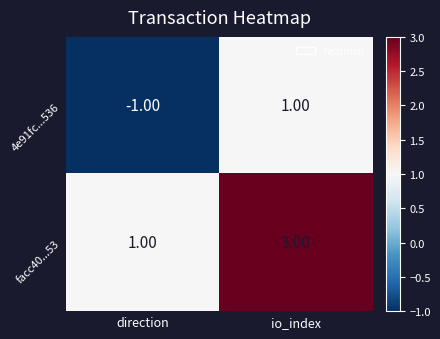

At which label does 4e91fc...536 reach its minimum?

direction